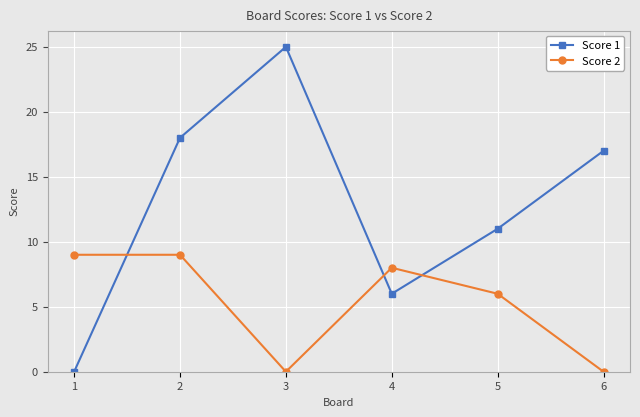

What is the difference between the highest and lowest values at 3?

25